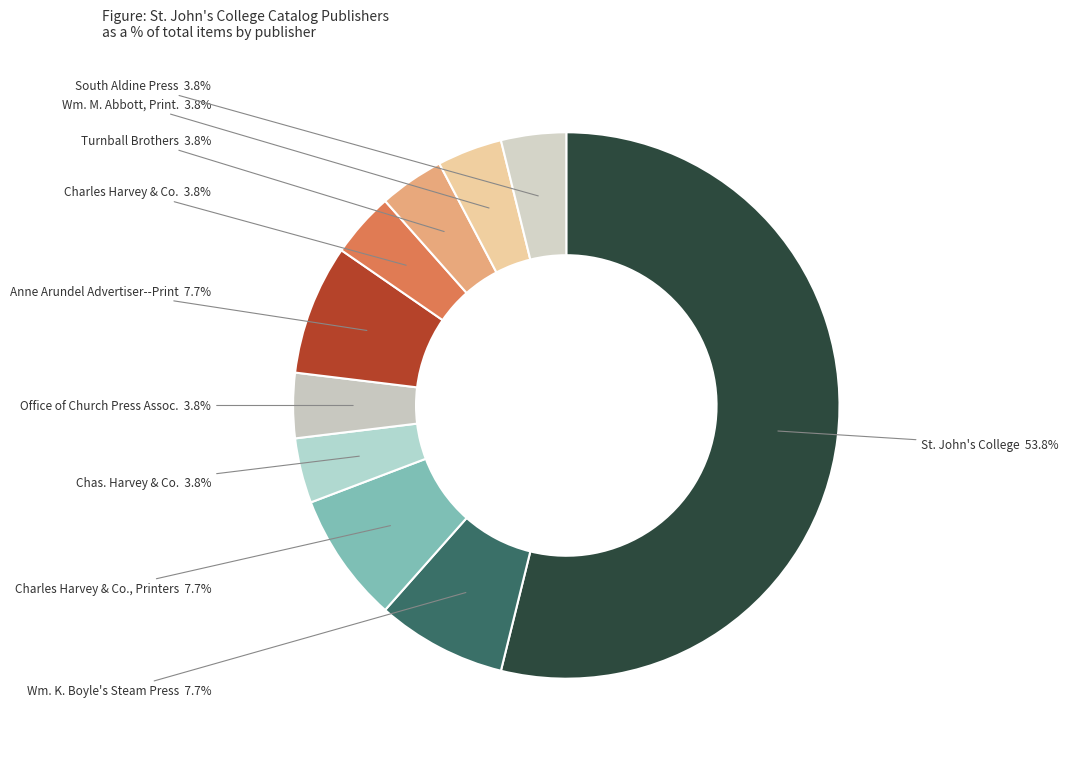

How many slices are in this pie chart?

10